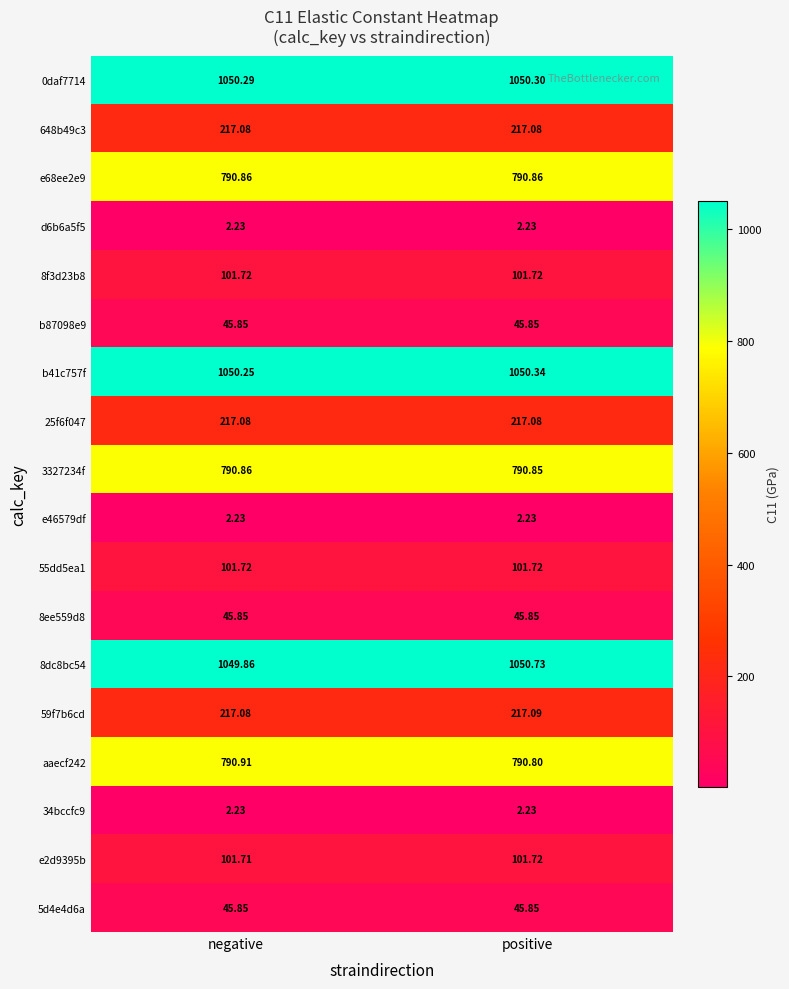

Is the value of 34bccfc9 at positive greater than the value of 5d4e4d6a at negative?

No